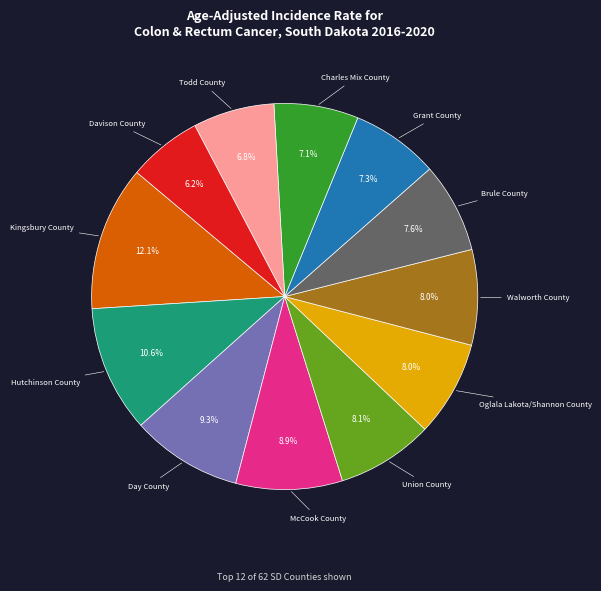

Which slice is the largest?

Kingsbury County